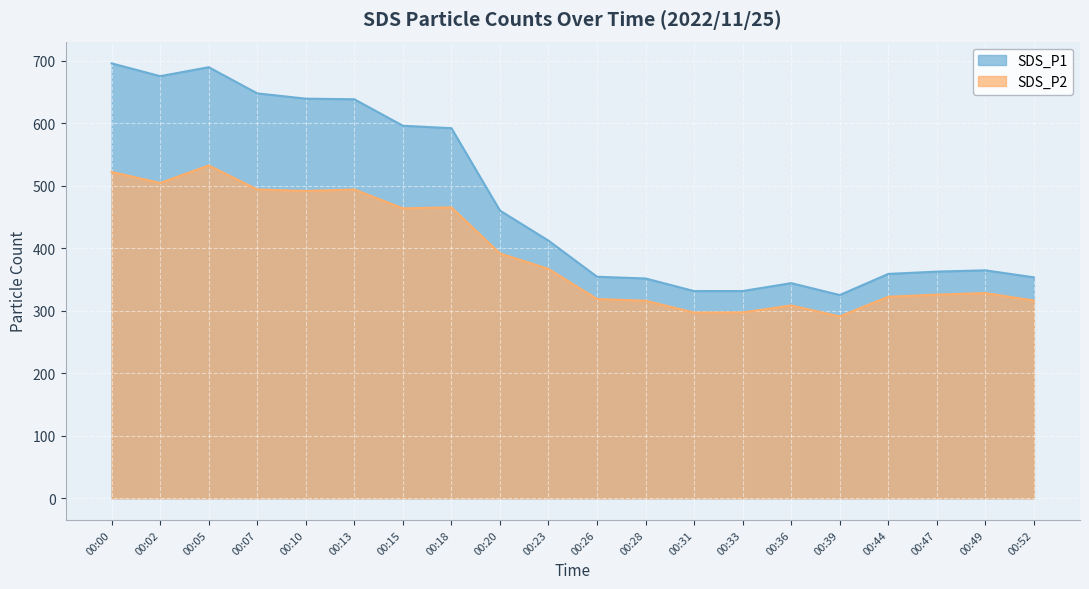

What is the difference between the SDS_P1 values at 00:33 and 00:20?

128.7